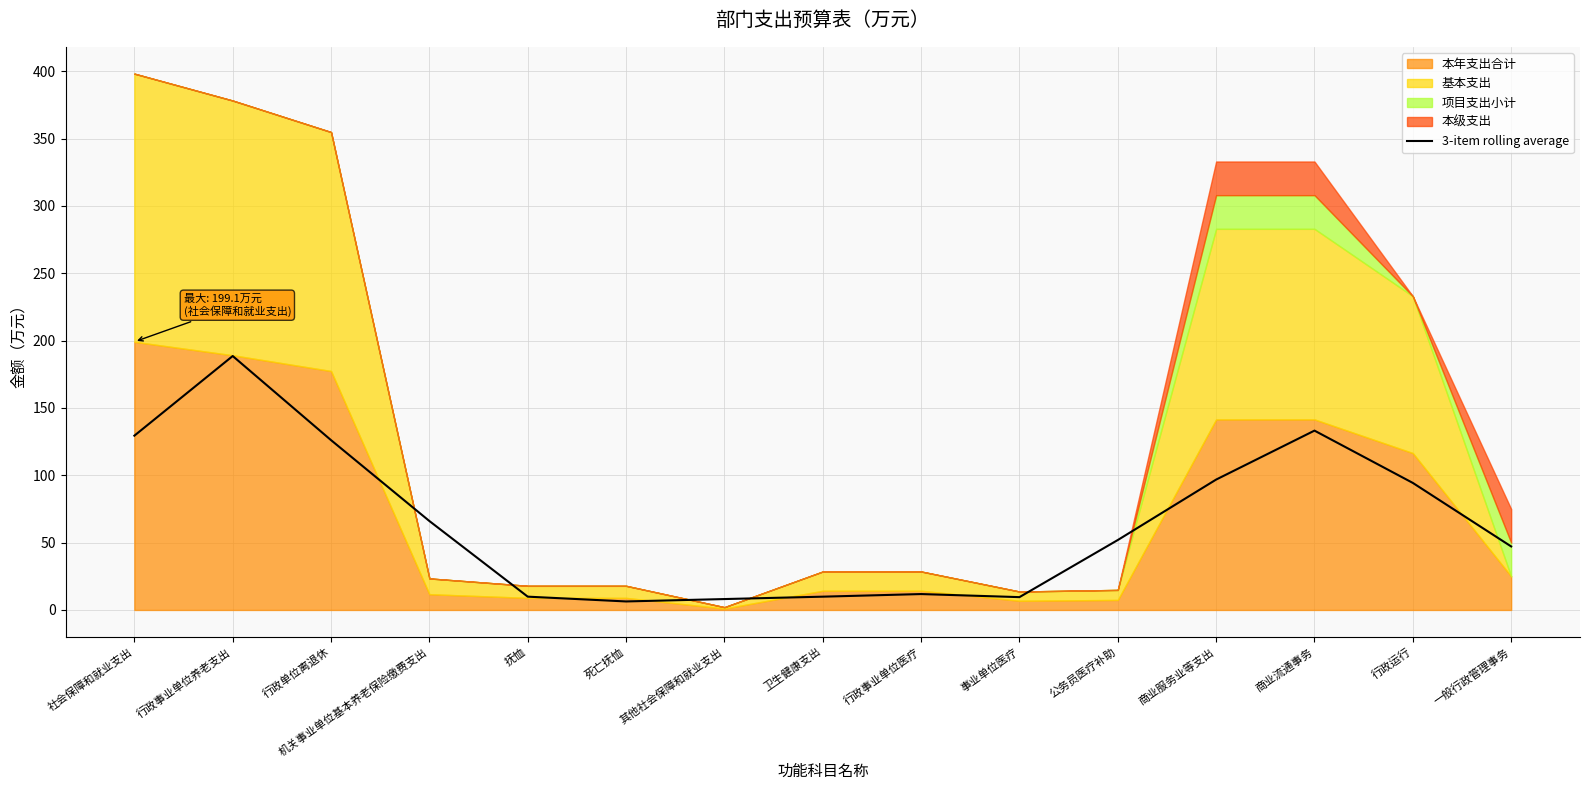

What is the label of the 6th point from the left?

死亡抚恤